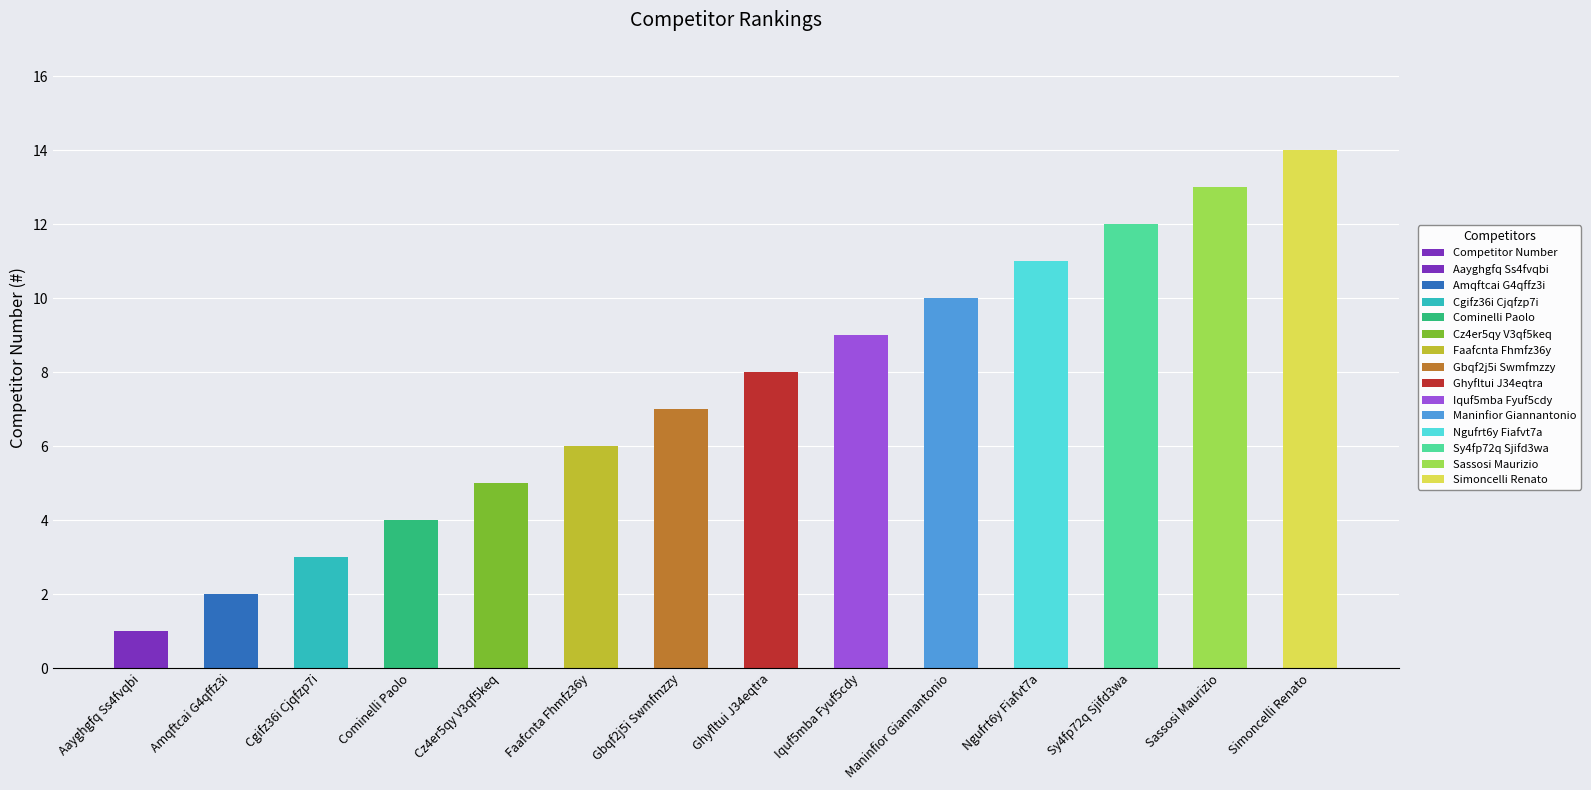

How many bars are there in total?

14